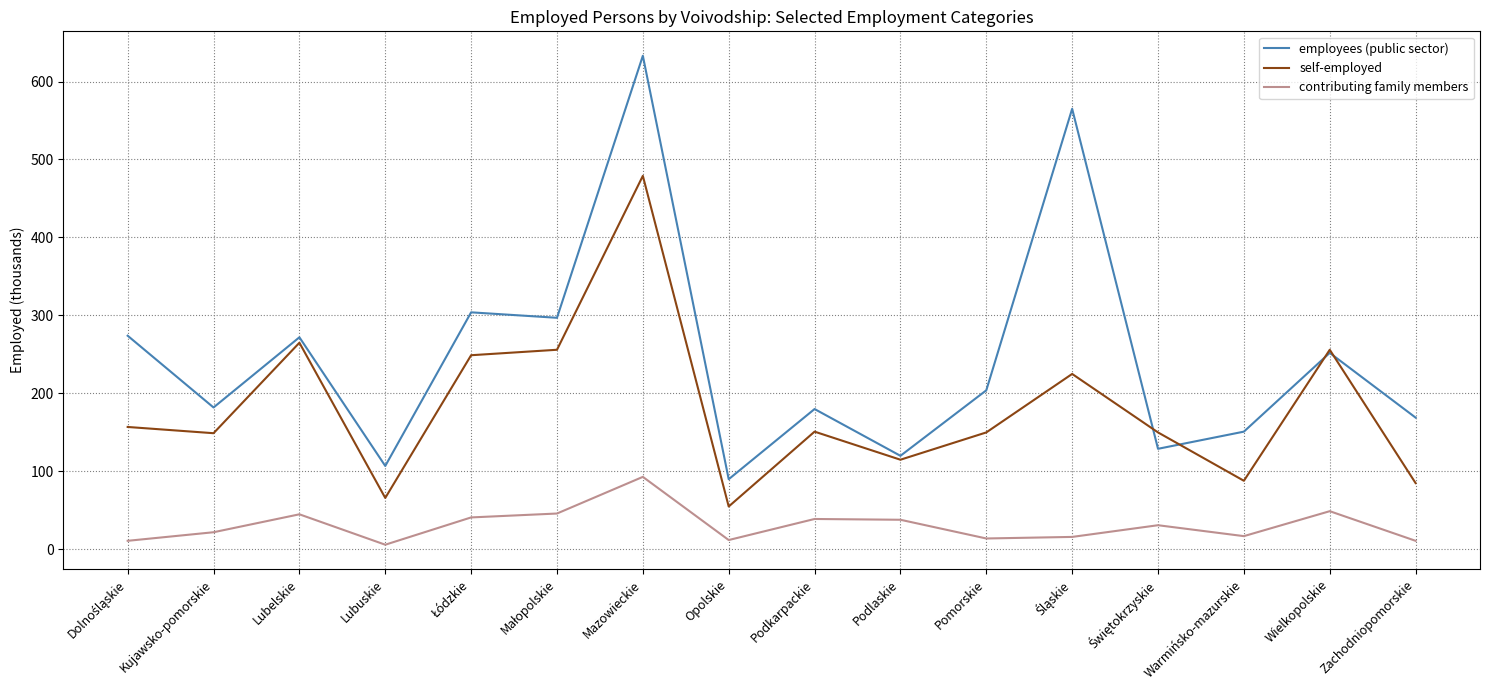

True or false: self-employed has more than 0 points higher than both neighbors.

True